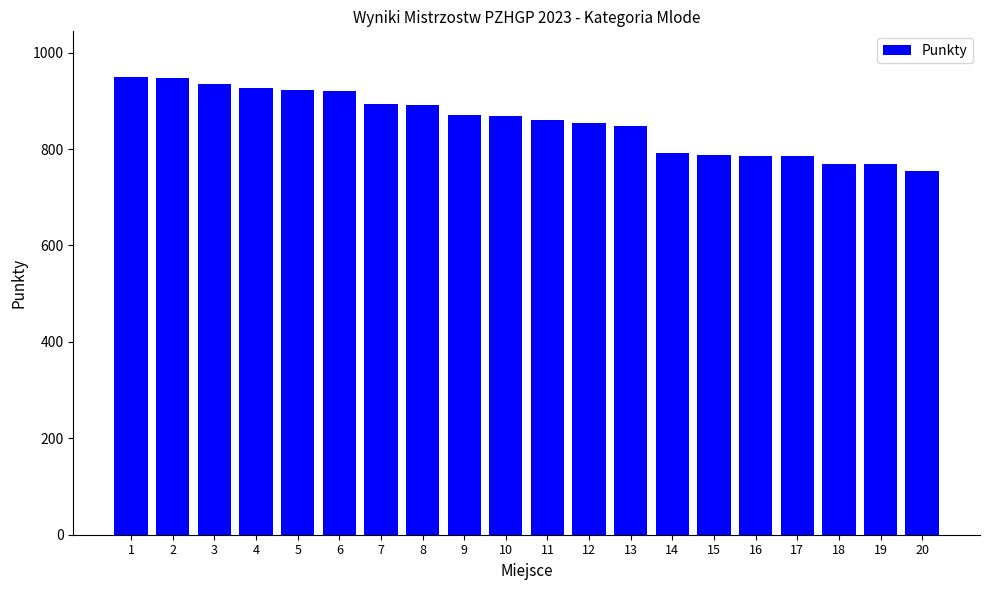

What is the value of the 18th bar from the left?

768.8